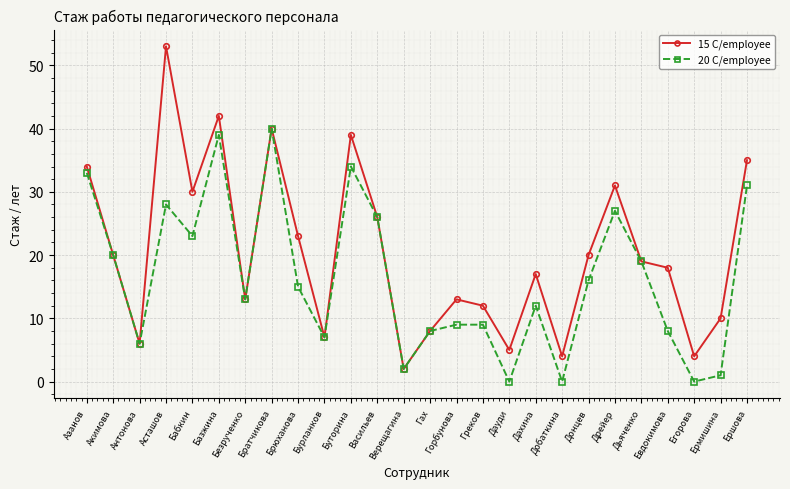

Which series has the largest total across all categories?

15 C/employee